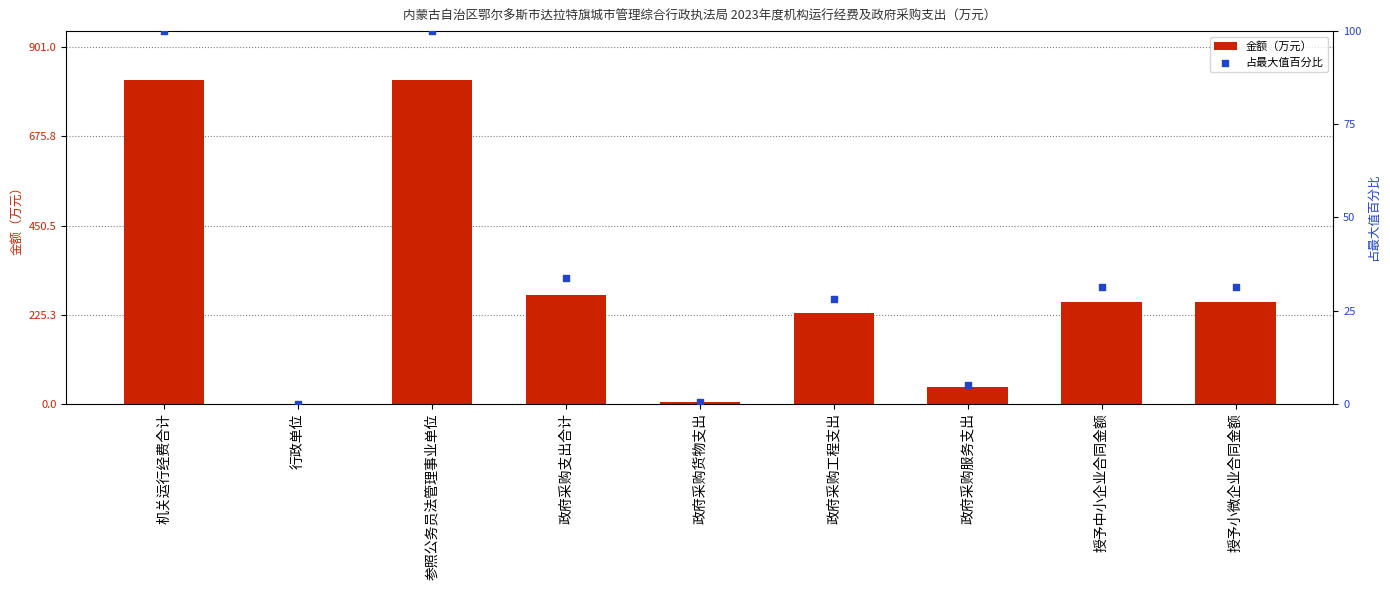

What are all the series names shown in the legend?

金额（万元）, 占最大值百分比